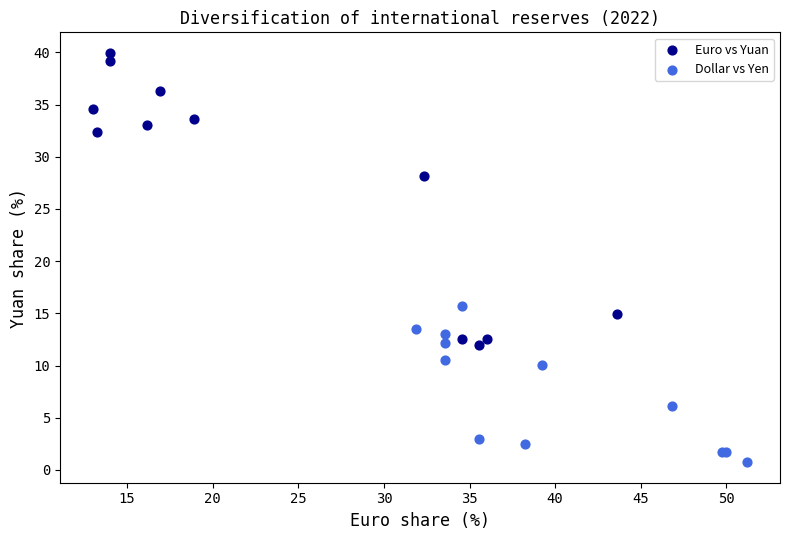

Which series has the widest spread of Y values?

Euro vs Yuan